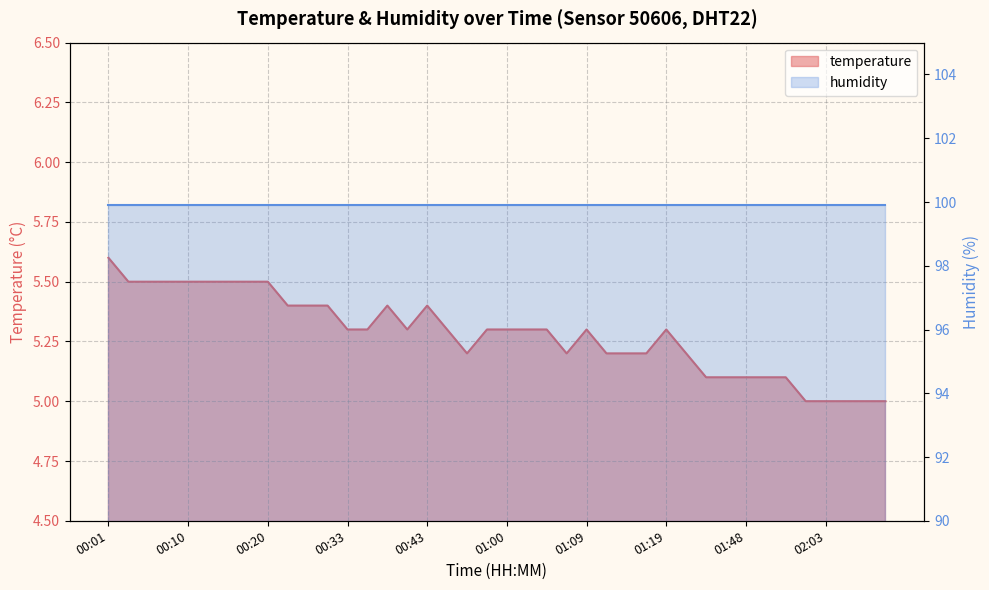

What is the change in value from 00:15 to 00:31?

-0.1